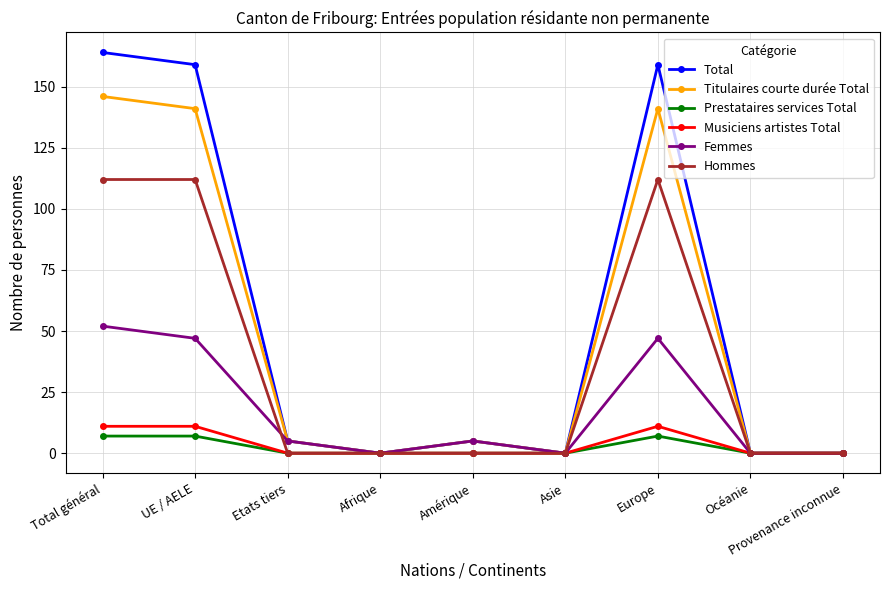

What is the maximum value shown in the chart?

164